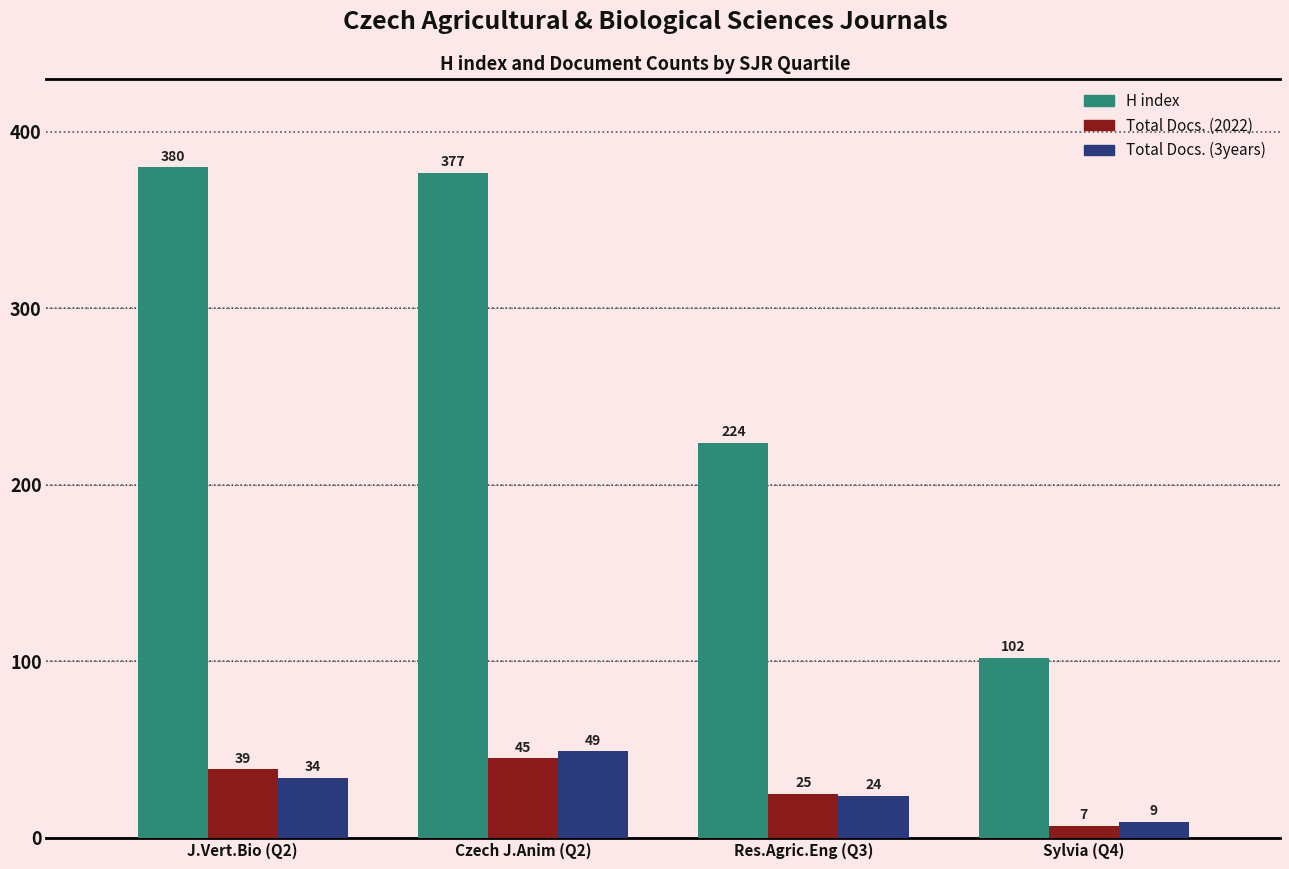

At which category does the chart reach its peak across all series?

J.Vert.Bio (Q2)